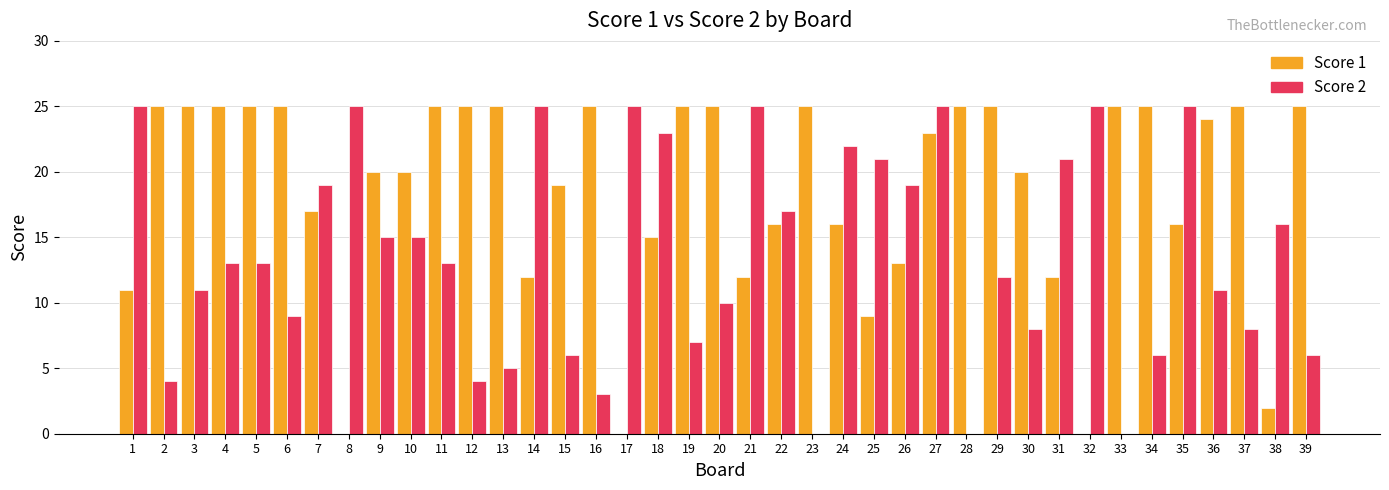

At which label does Score 2 first exceed 13?

1